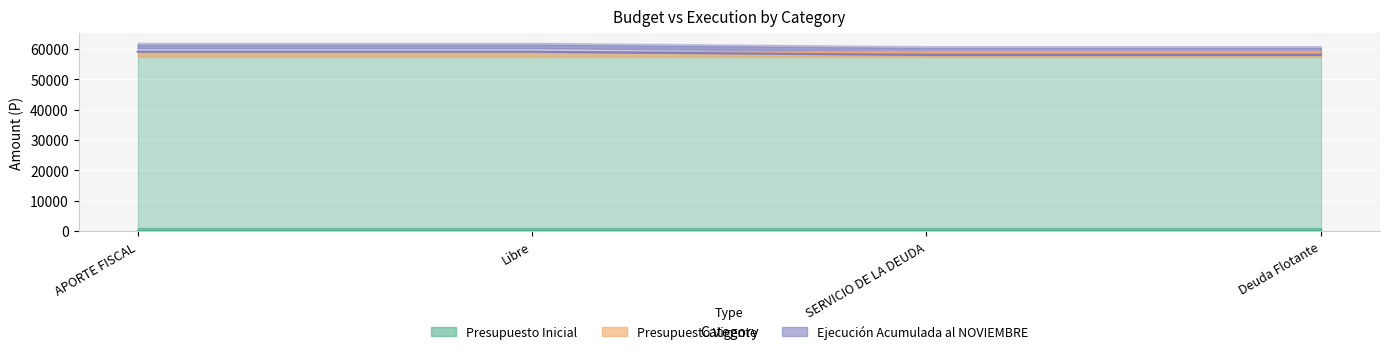

True or false: Presupuesto Vigente and Ejecución Acumulada al NOVIEMBRE intersect in this chart.

False